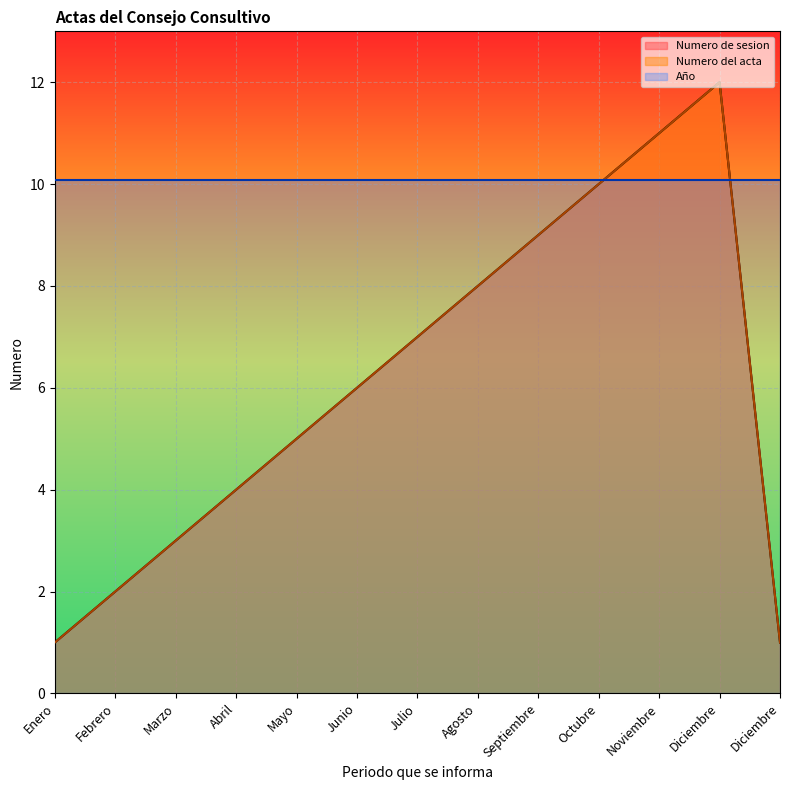

What is the difference between the maximum and minimum values in the Numero del acta series?

11